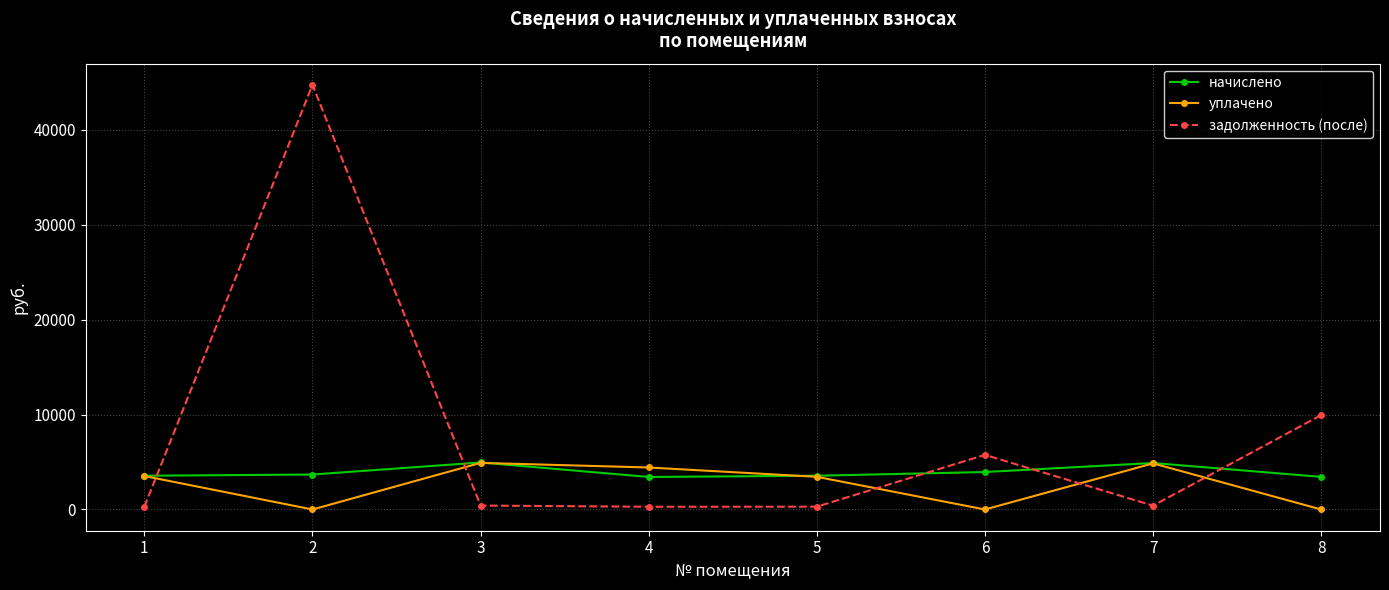

What is the value of the начислено point at the 3rd from the left?

4955.0